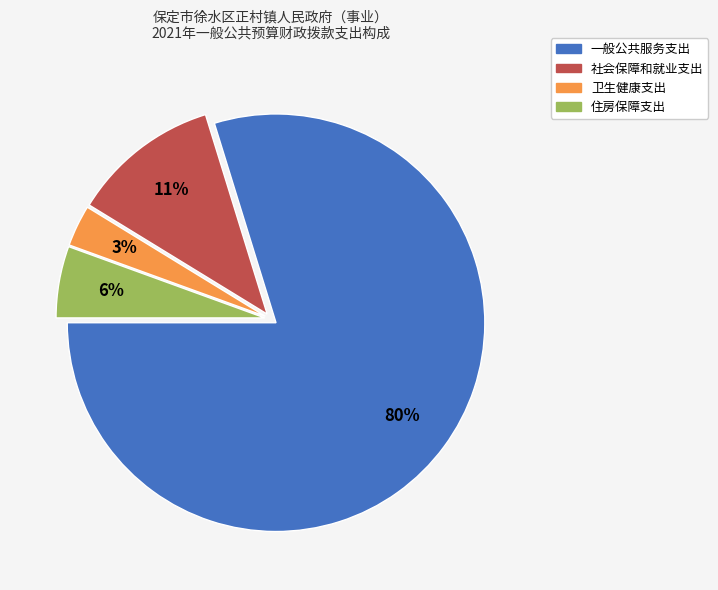

Which slice represents more than half of the pie?

一般公共服务支出